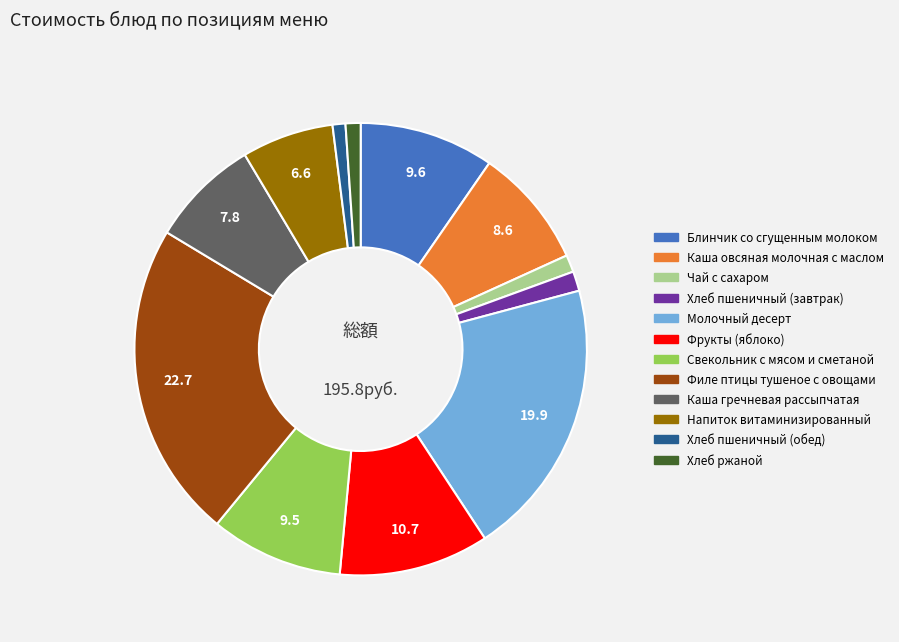

Do Молочный десерт and Филе птицы тушеное с овощами together represent more than half of the pie?

No